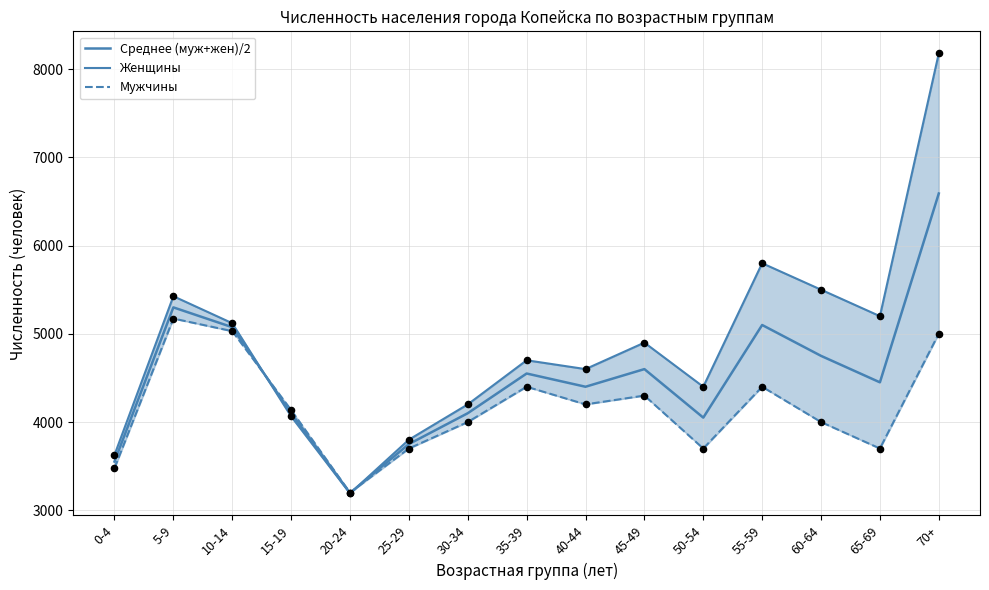

Which series contains the lowest Y value?

Женщины